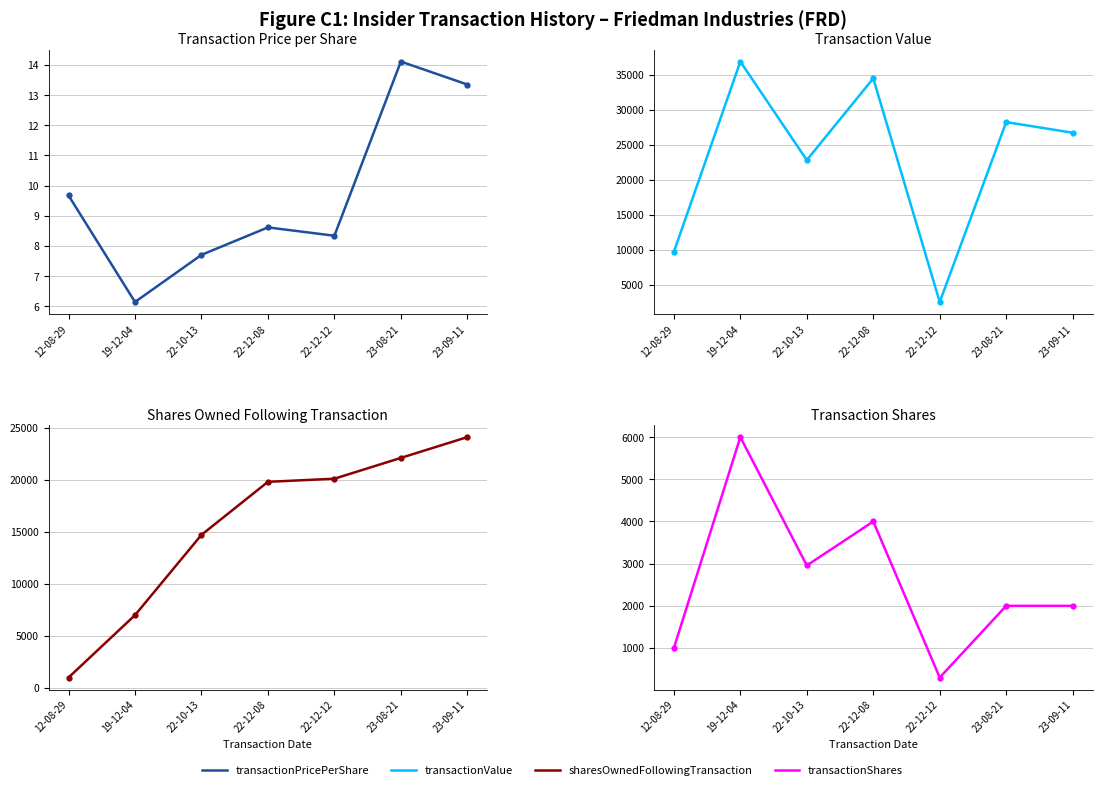

At 22-10-13, list the series in order from smallest to largest.

transactionPricePerShare, transactionShares, sharesOwnedFollowingTransaction, transactionValue